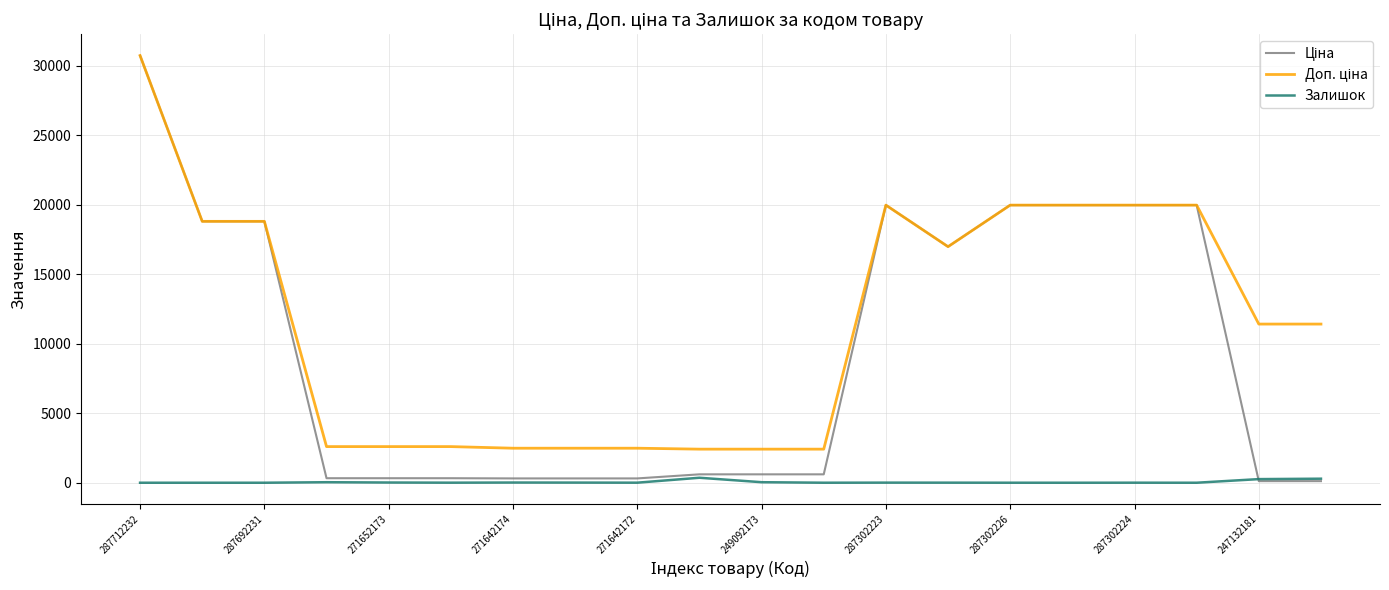

How many lines are shown in the chart?

3